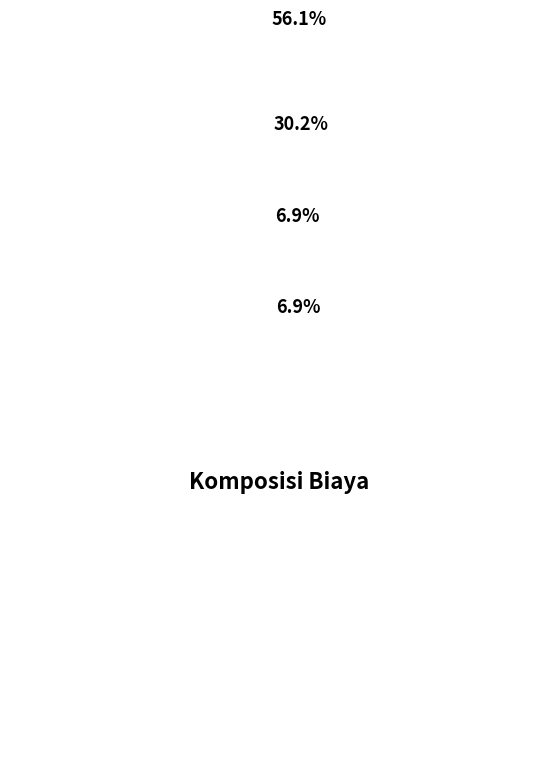

What is the smallest slice in the pie chart?

Lain- lain